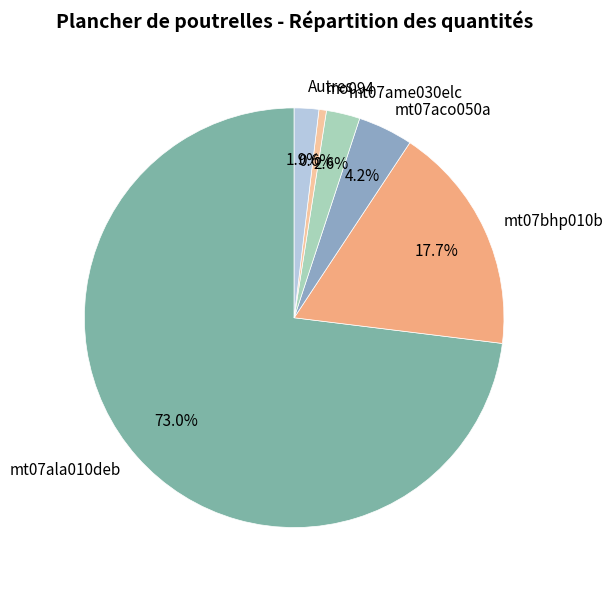

Between mt07ame030elc and mo094, which is larger?

mt07ame030elc